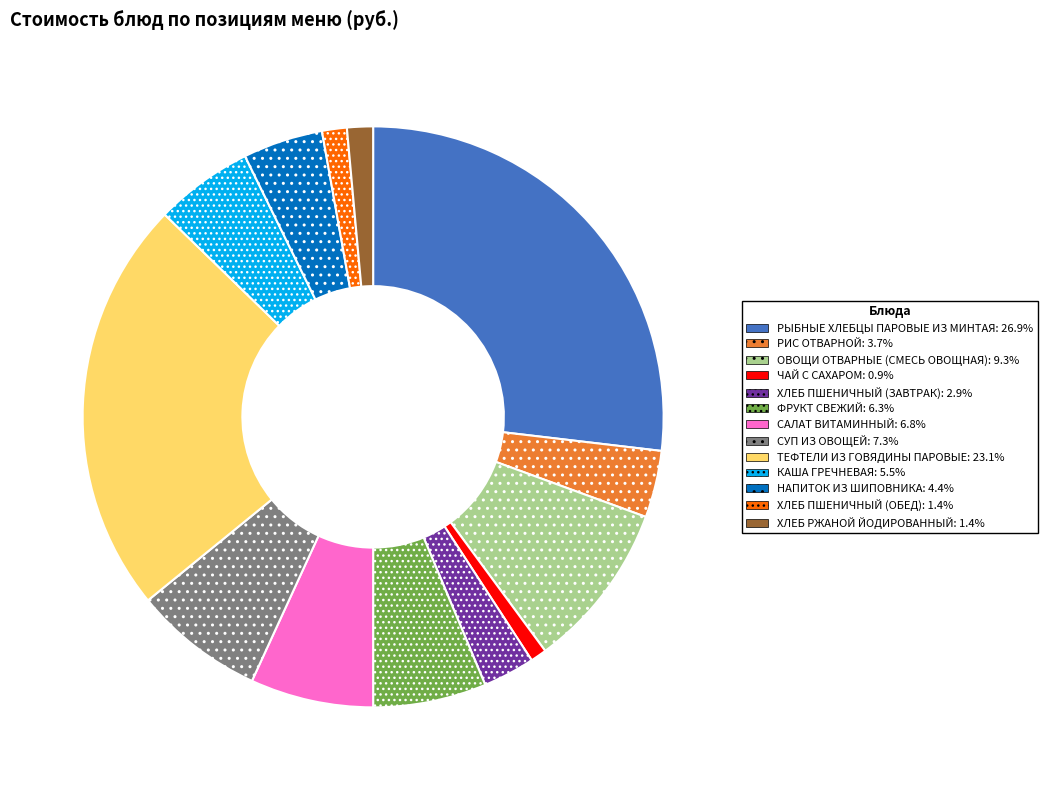

Approximately how many times larger is the value at ОВОЩИ ОТВАРНЫЕ (СМЕСЬ ОВОЩНАЯ) compared to САЛАТ ВИТАМИННЫЙ?

1.4